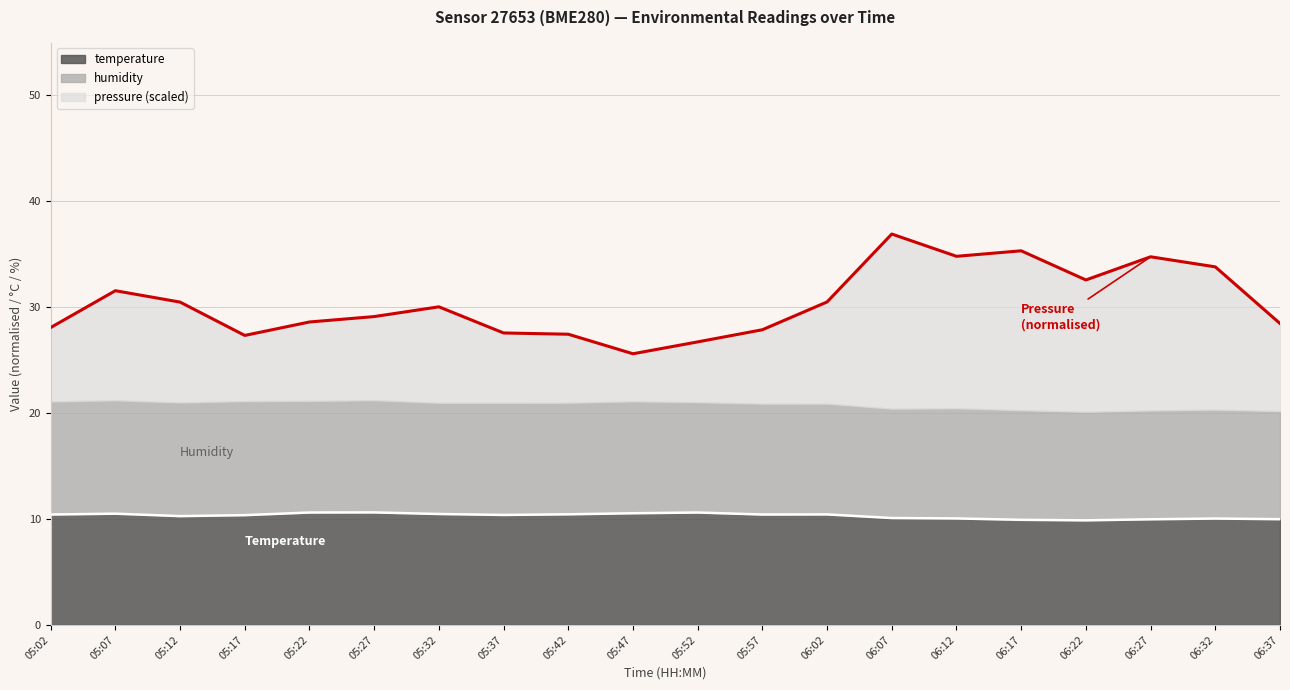

Is it true that temperature equals 4.6 at 05:27?

False